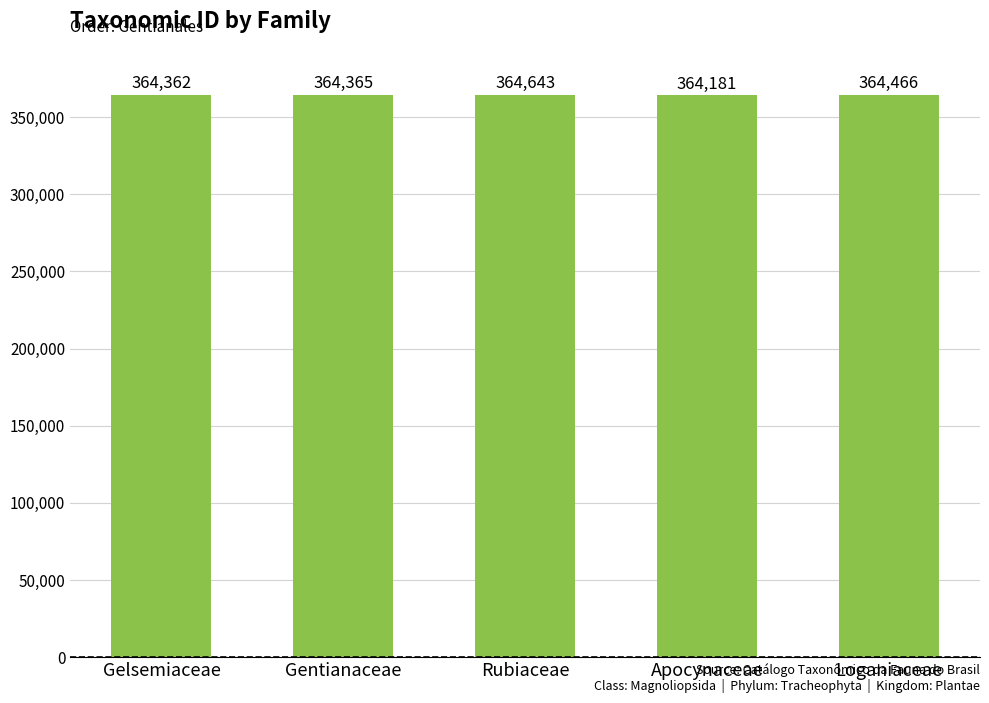

What is the difference between the values at Rubiaceae and Loganiaceae?

177